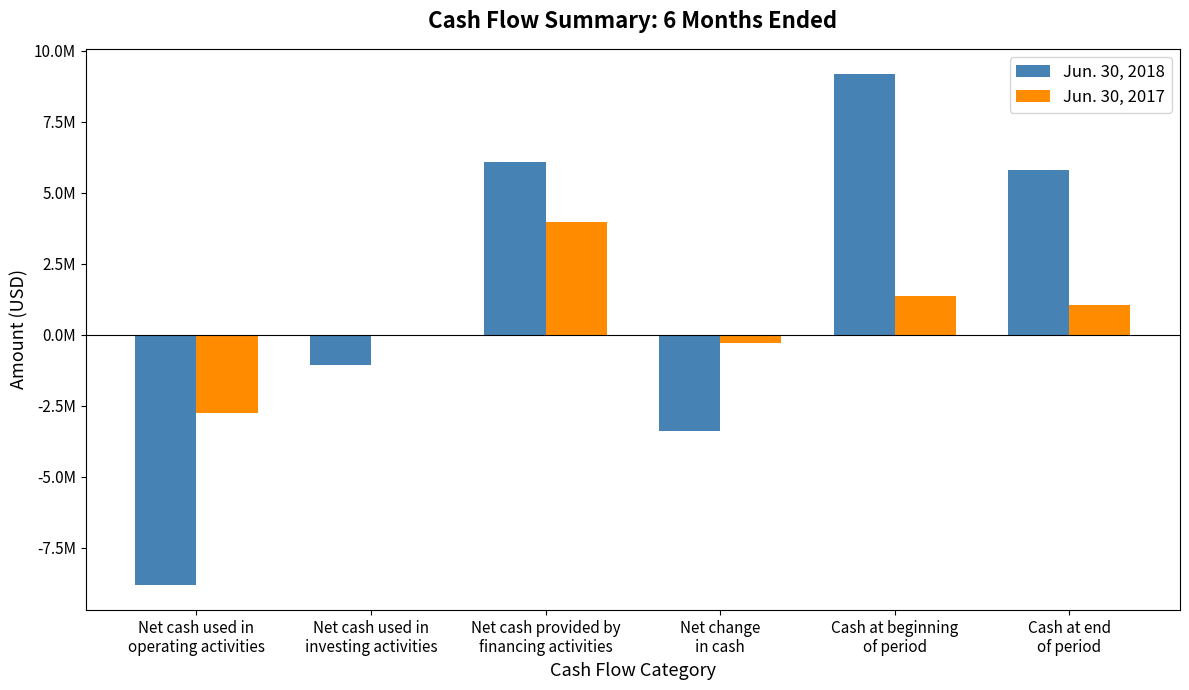

Does the chart contain stacked bars?

No